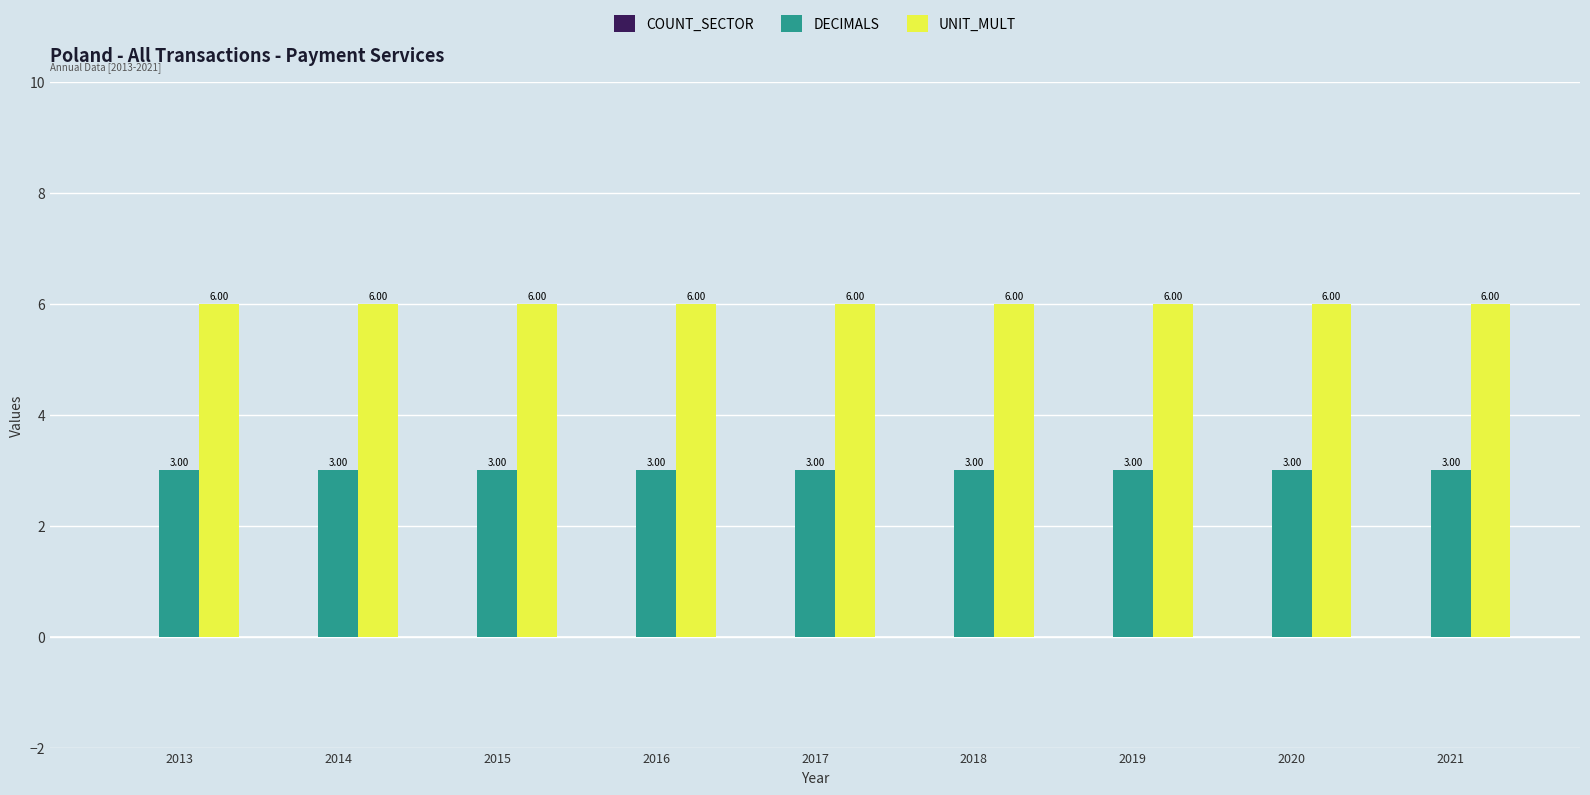

How many bars are there in total?

18